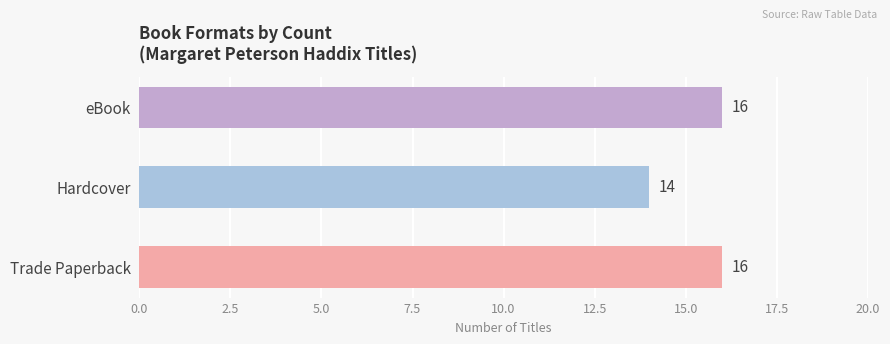

What is the smallest value displayed?

14